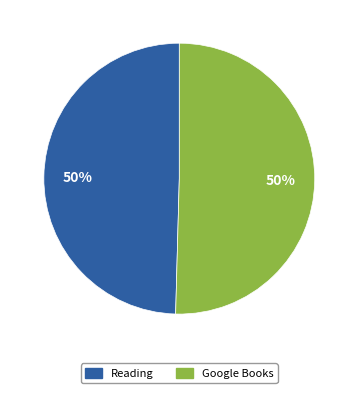

Do Google Books and Reading together represent more than half of the pie?

Yes